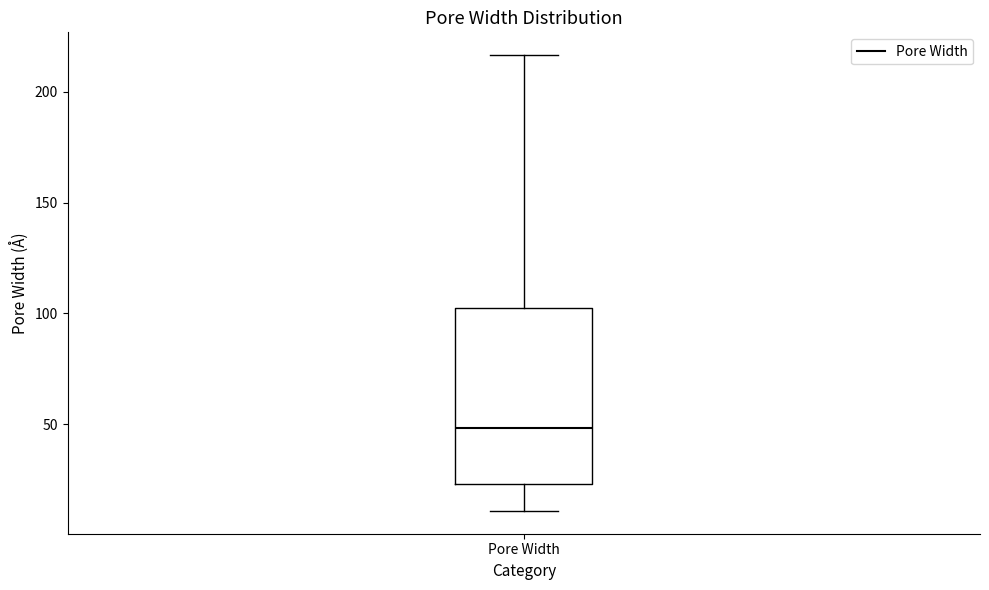

Read this box plot against the y-axis: the position of the median line, the range covered by the box, and the ends of both whiskers. The values are not printed on the chart, so give them approximately, as read against the axis.

median 50, box 25 to 105, whiskers 10 to 215